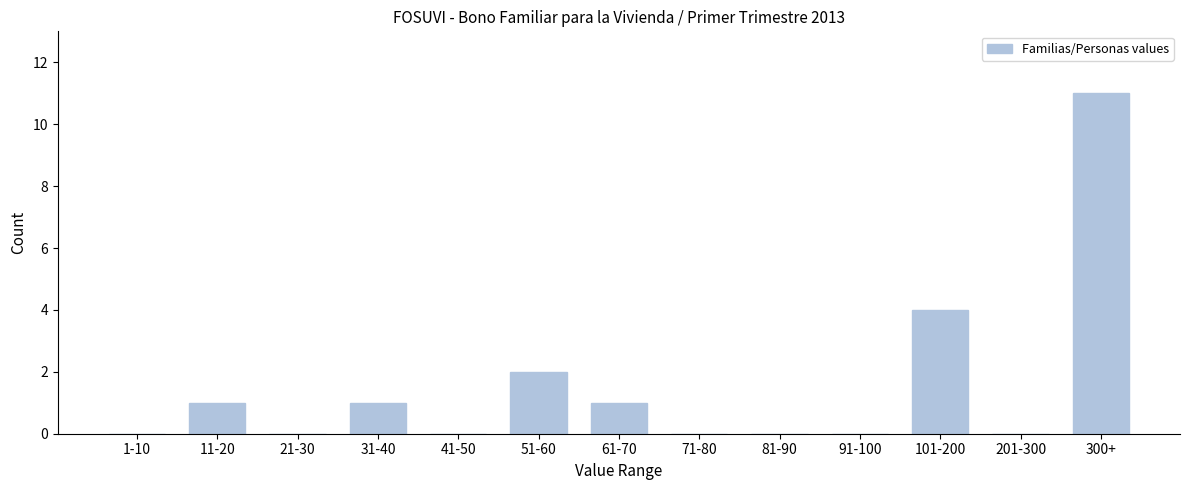

Reading right to left, extract all data points from this chart.

300+=11	201-300=0	101-200=4	91-100=0	81-90=0	71-80=0	61-70=1	51-60=2	41-50=0	31-40=1	21-30=0	11-20=1	1-10=0